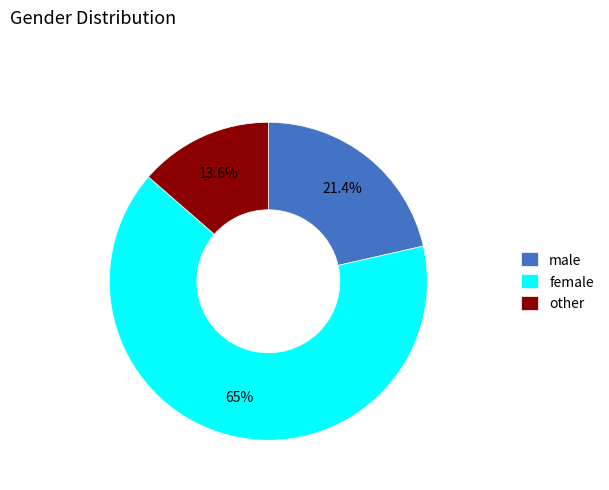

How much of the chart is everything except female?

35.0%